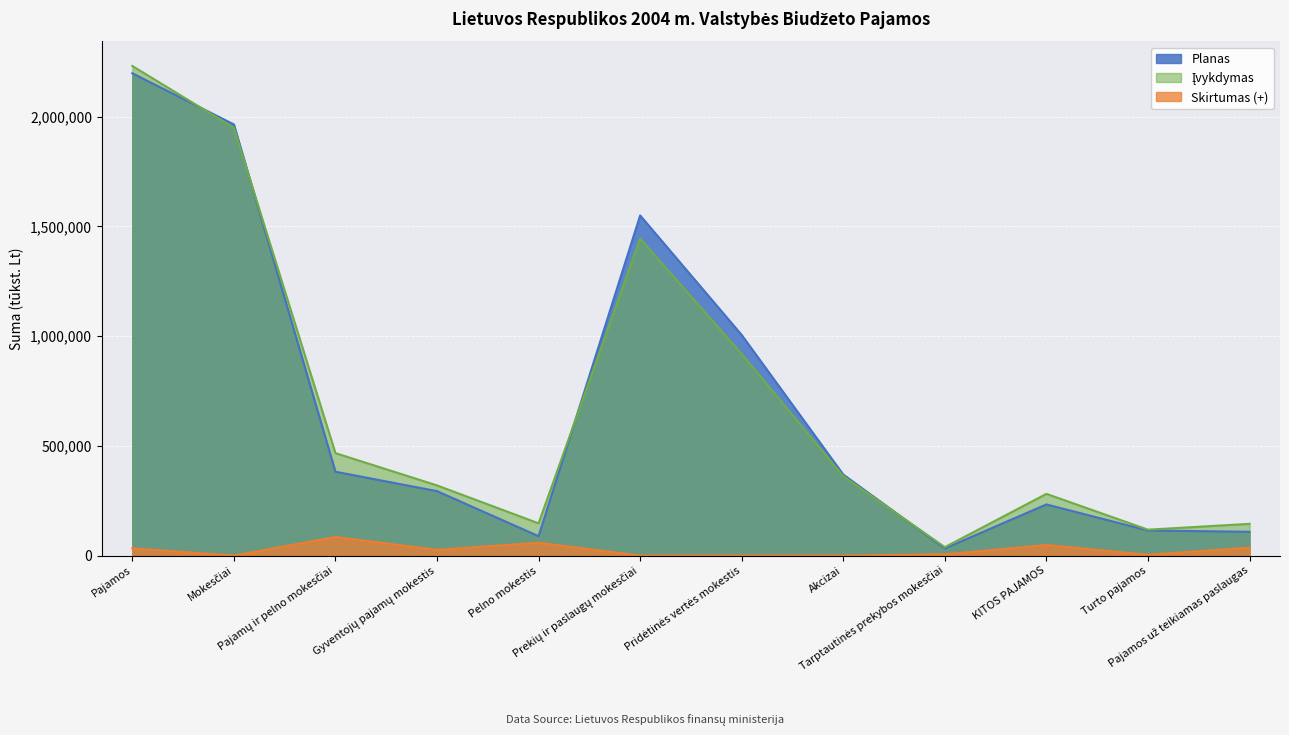

Between Tarptautinės prekybos mokesčiai and Turto pajamos, which series saw the biggest shift?

Planas